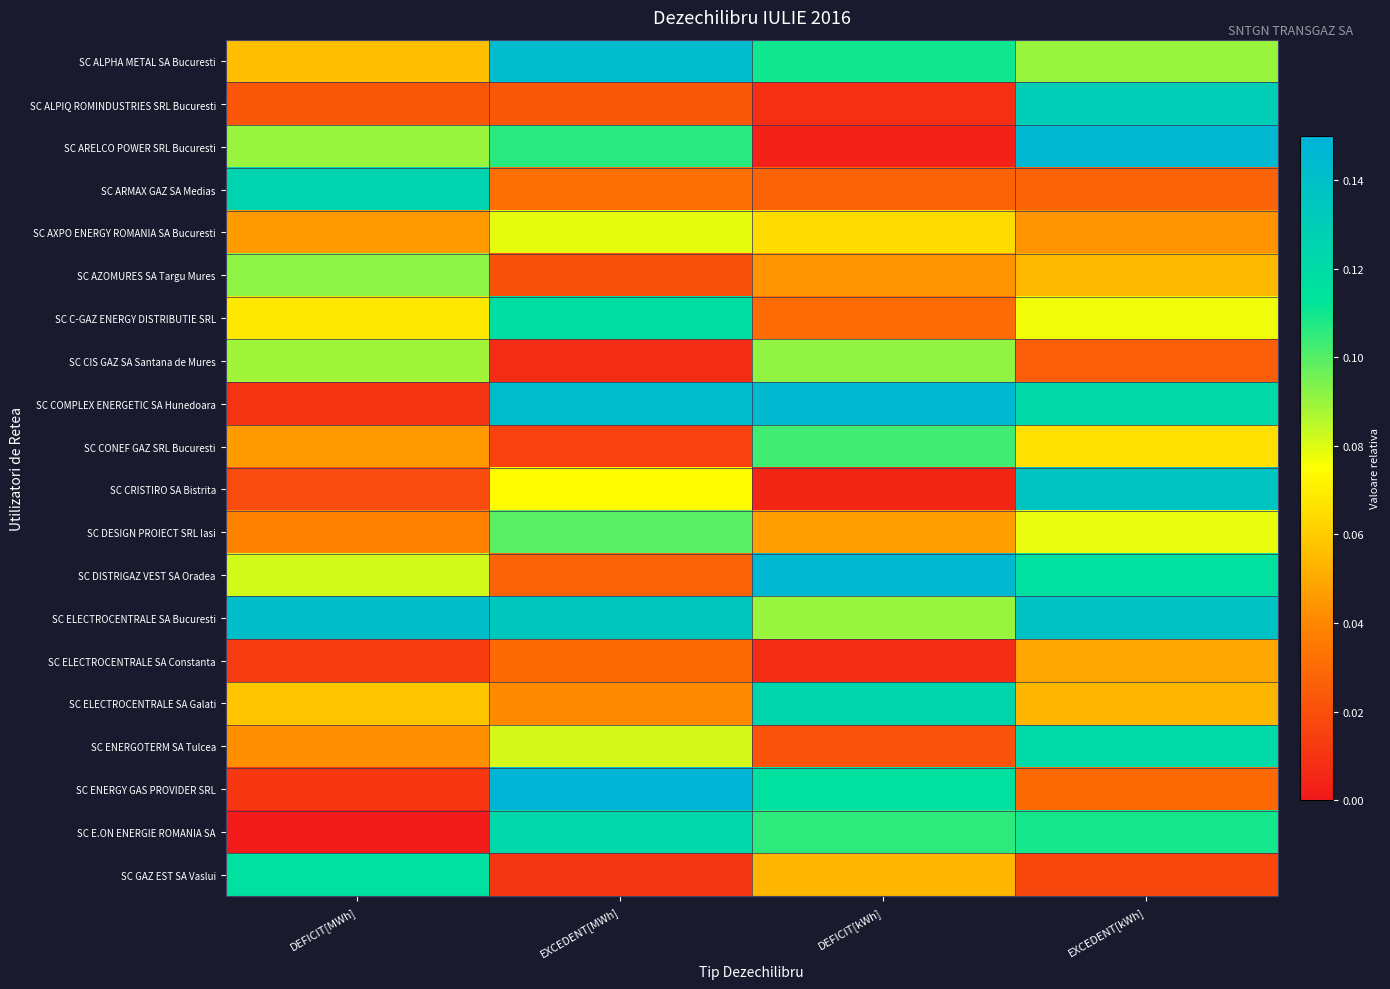

At which category is the sum across all series the highest?

EXCEDENT[kWh]